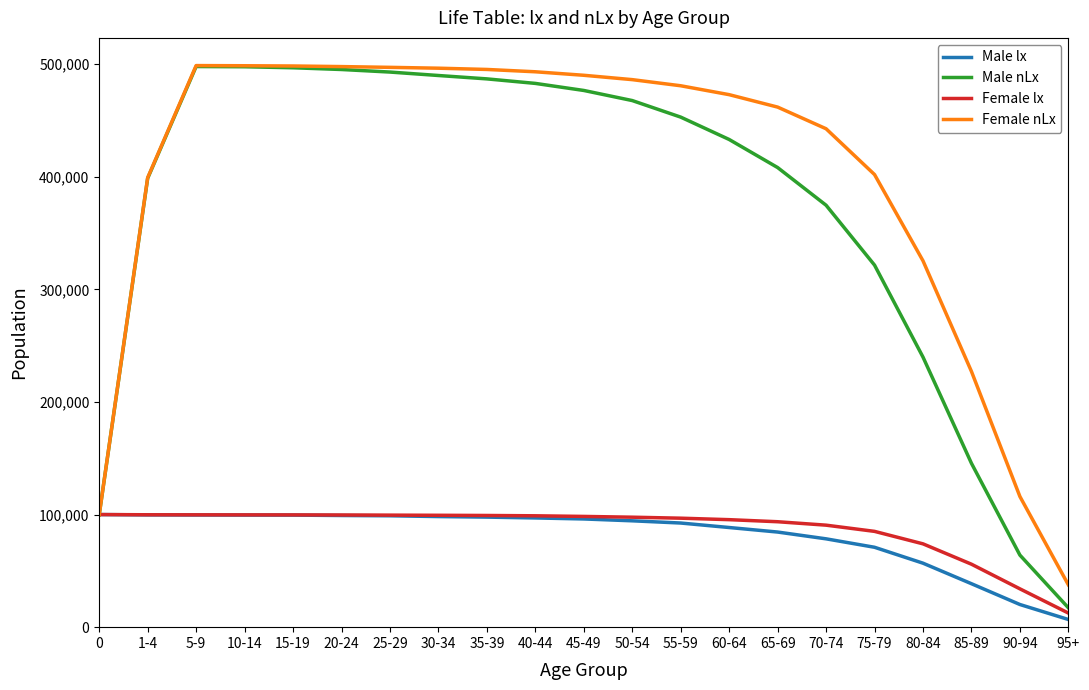

What is the difference between the second highest and minimum values in the Male nLx series?

480486